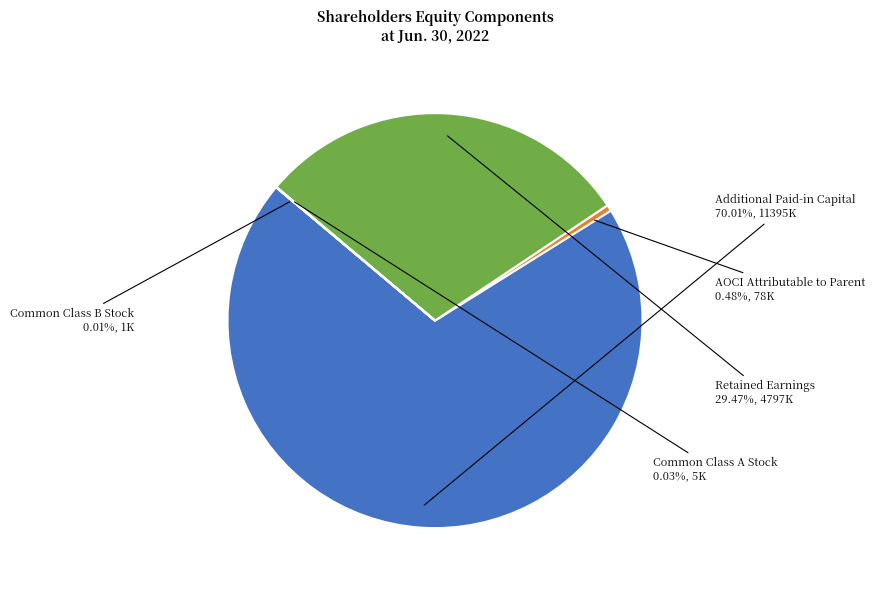

Does Additional Paid-in Capital represent more than half of the total?

Yes